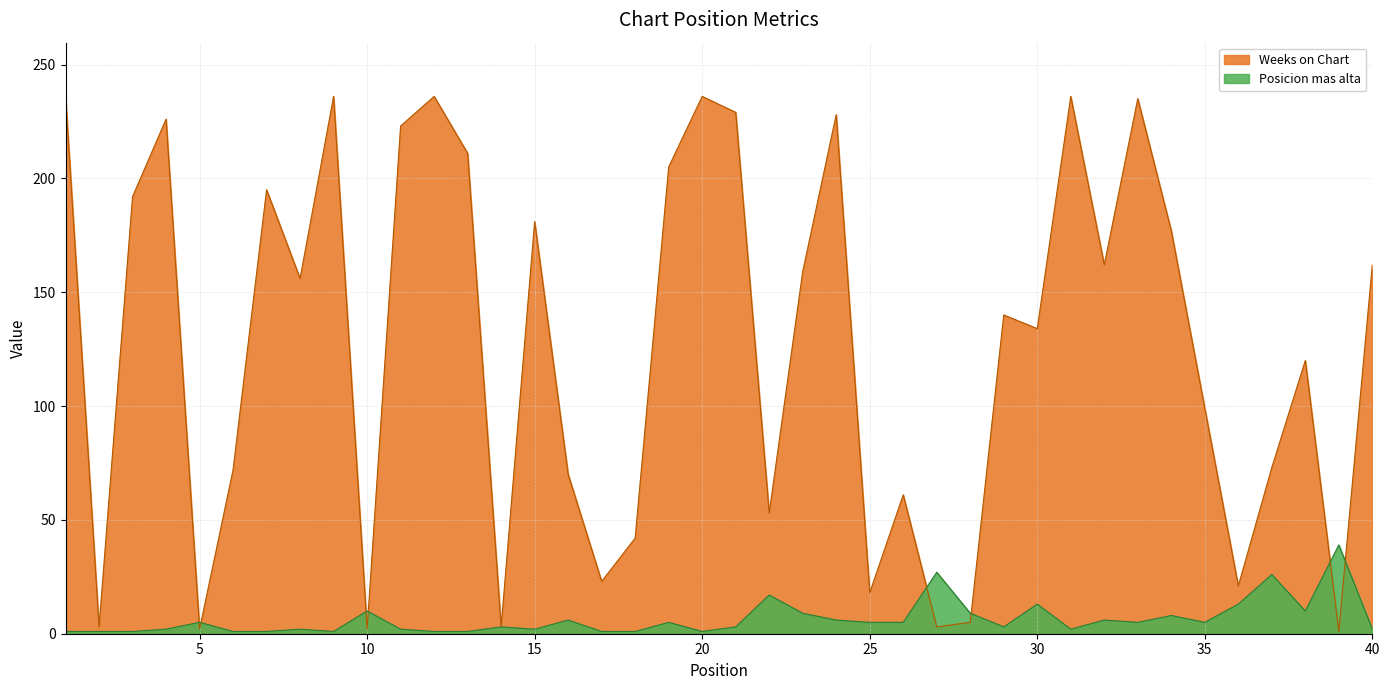

What is the difference between the second highest and second lowest values in the Posicion mas alta series?

26